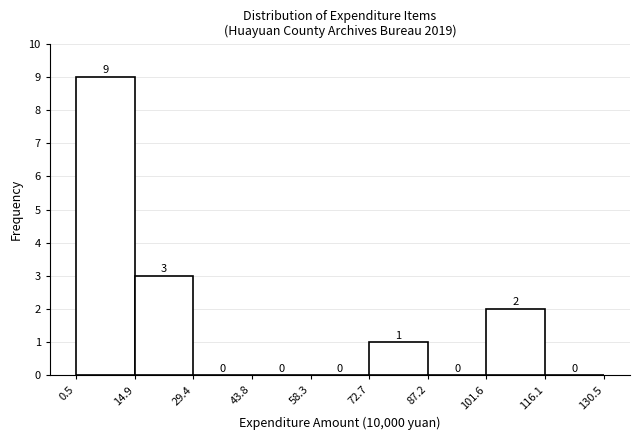

How tall is the bar that spans 72.7 to 87.2 on the x-axis?

1